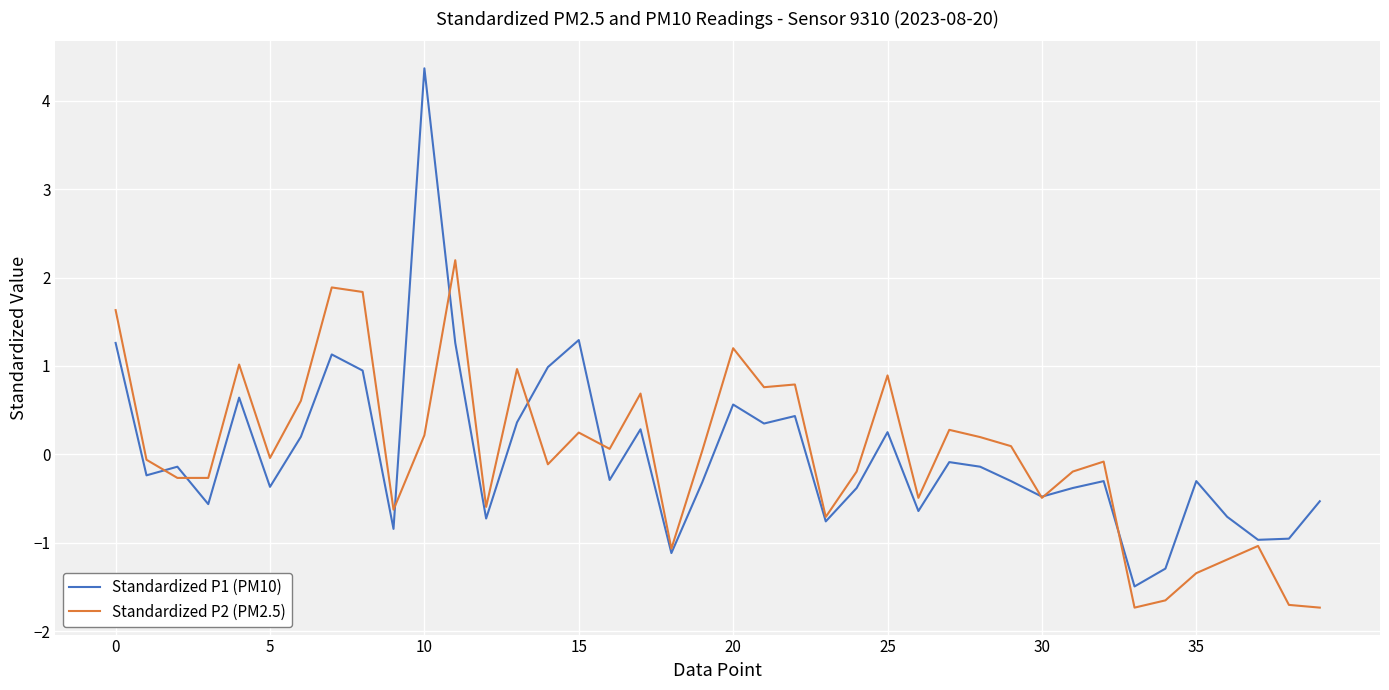

What is the highest value of the Standardized P1 (PM10) series?

4.4